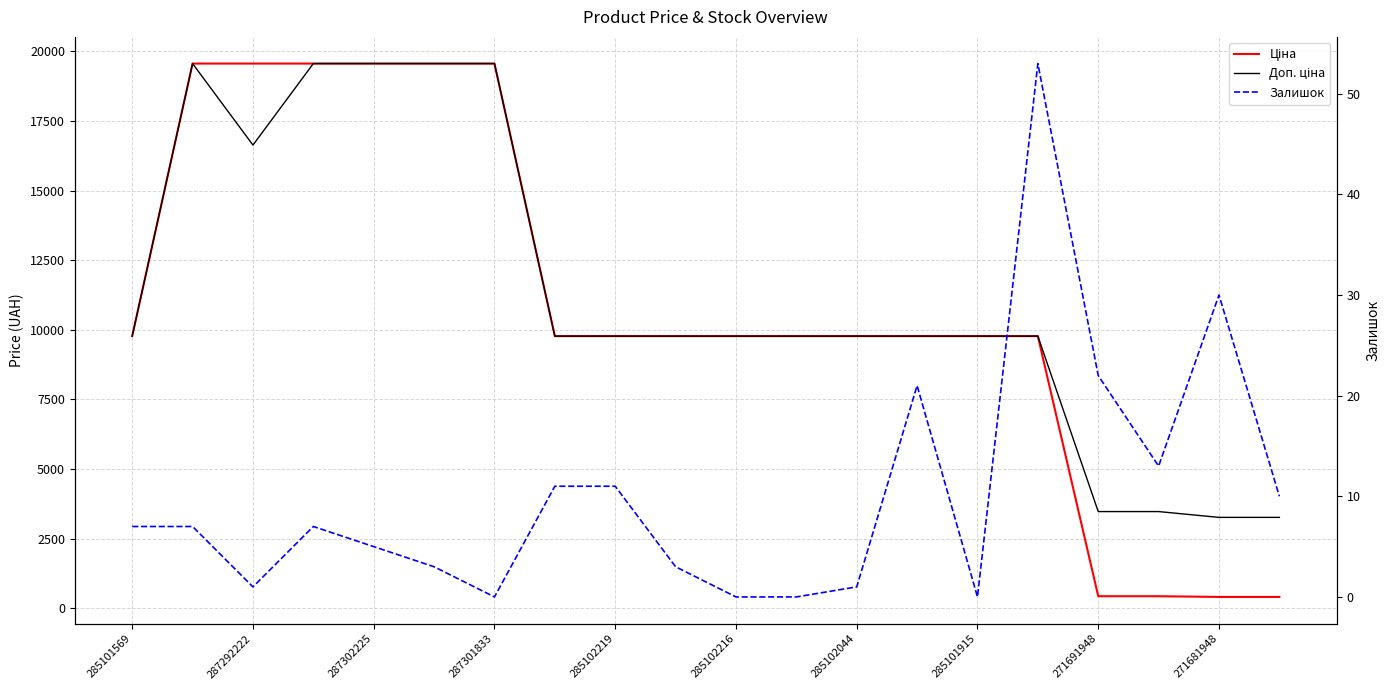

Rank the series by their maximum value, from highest to lowest.

Ціна, Доп. ціна, Залишок